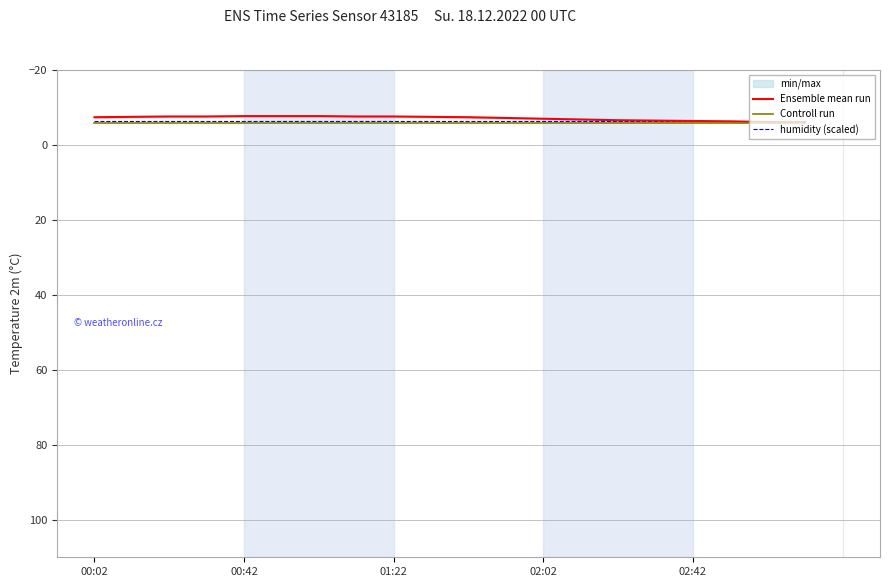

Where is humidity (scaled) nearest to the value -6?

00:02